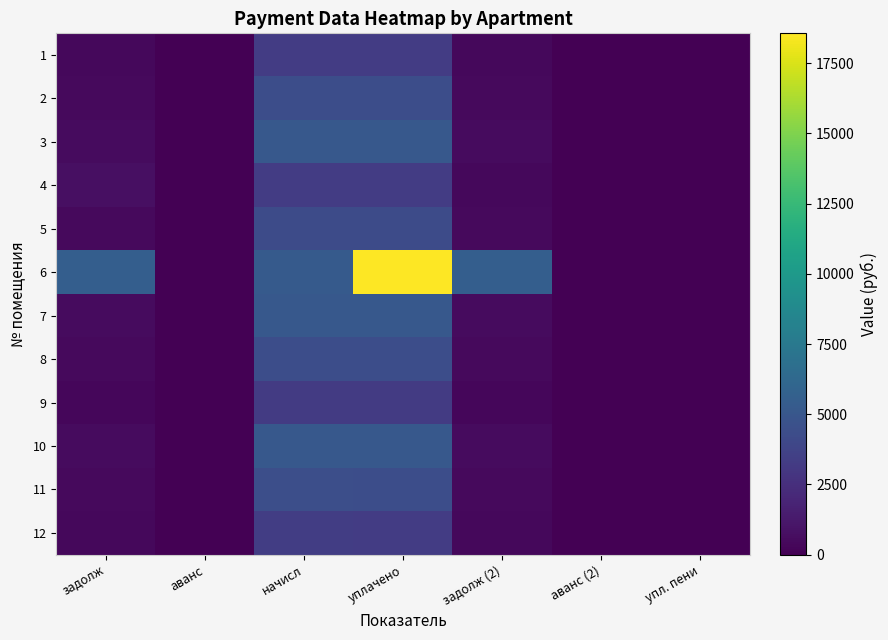

What is the greatest value displayed?

18565.0